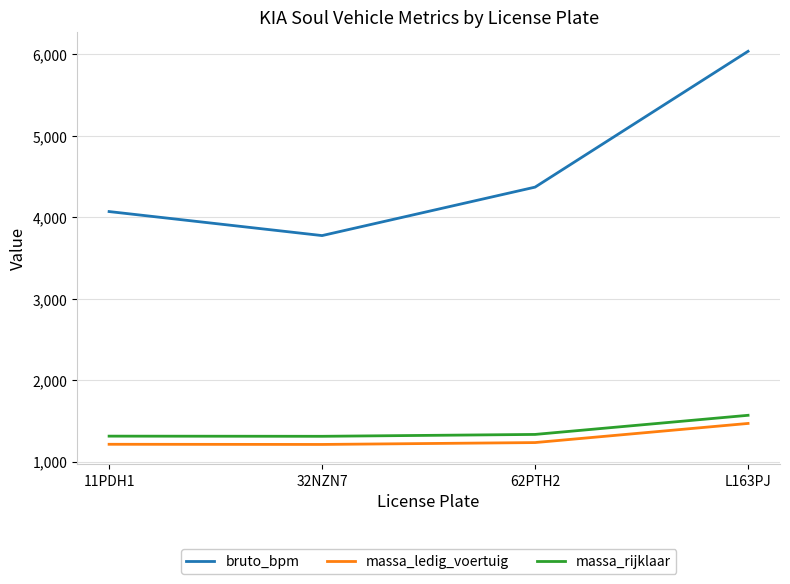

Which series has the largest total across all categories?

bruto_bpm